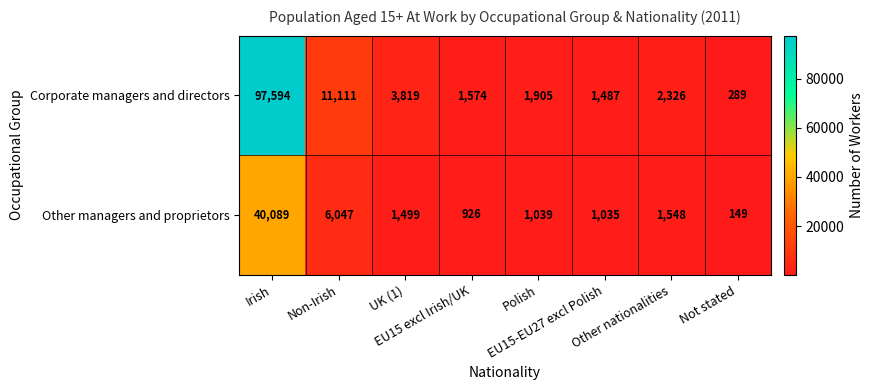

What is the sum of all Other managers and proprietors values?

52332